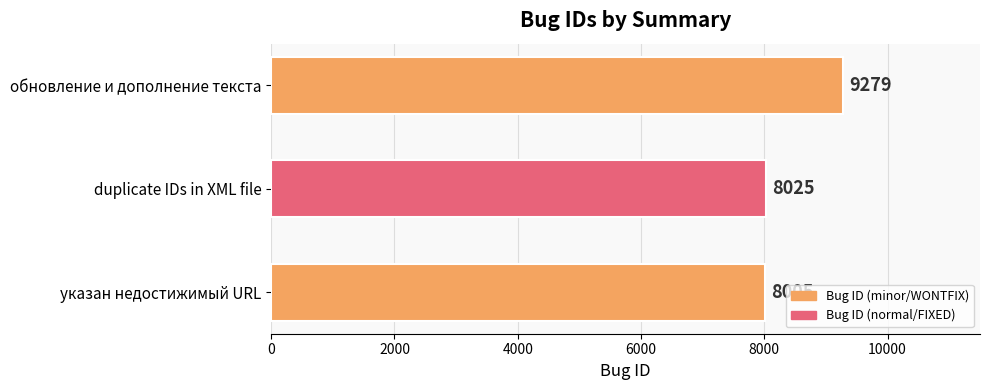

Reading bottom to top, transcribe all the data shown in this chart.

8005	8025	9279